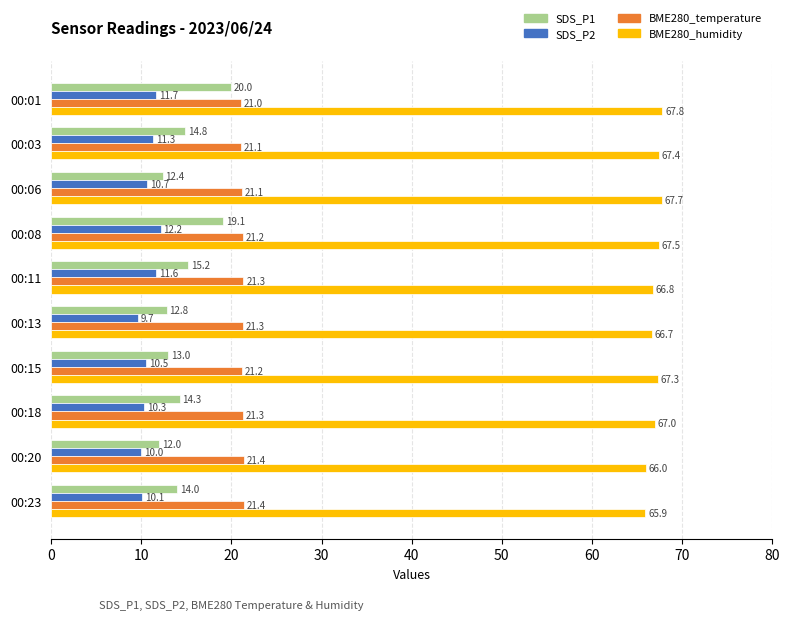

Which series has the largest range (max minus min)?

SDS_P1